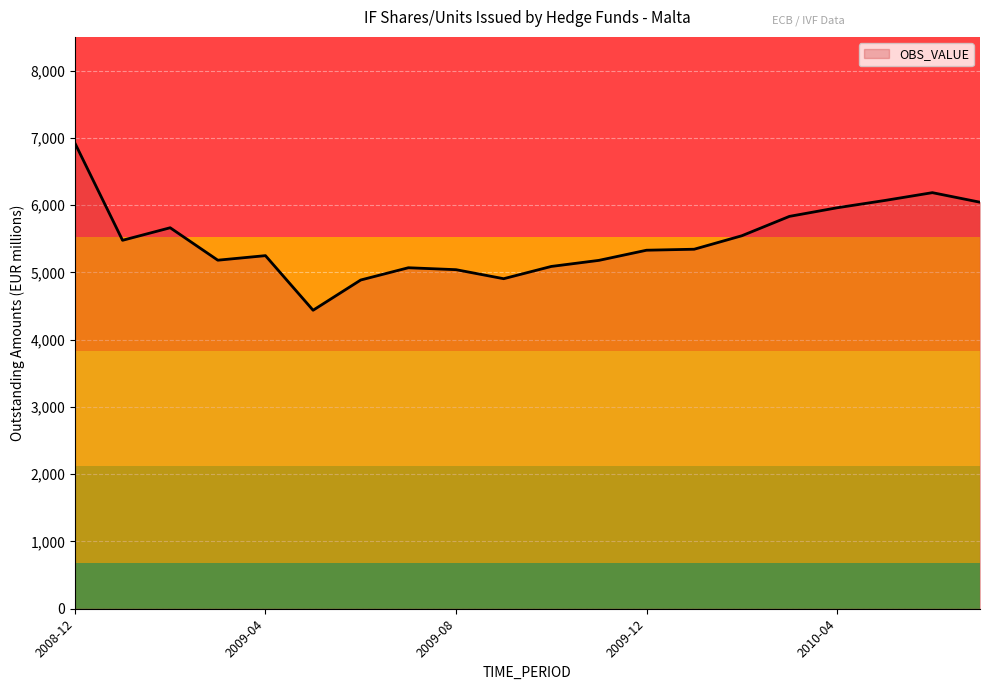

What is the smallest value displayed?

4436.9